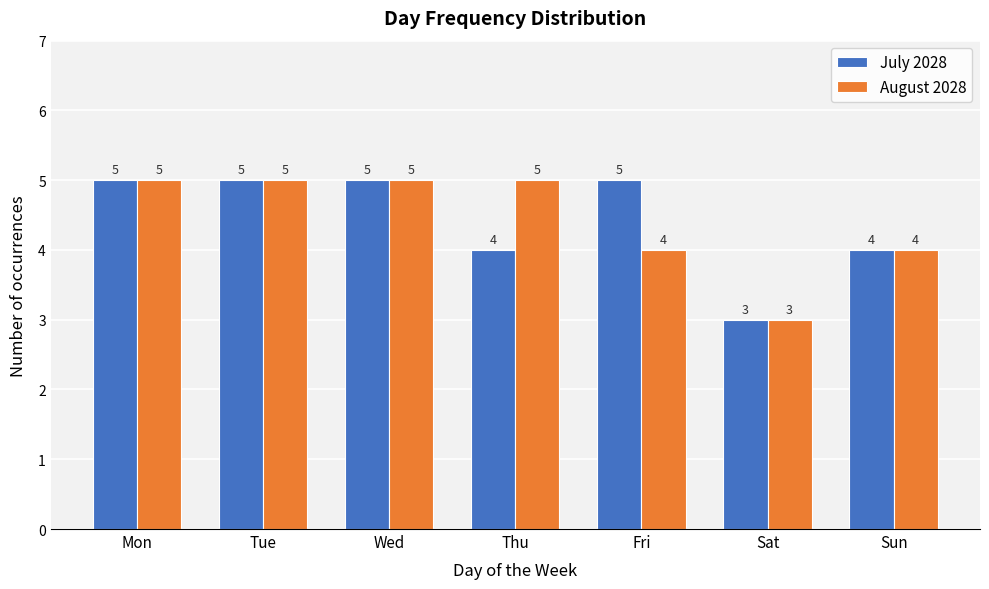

Reading left to right, transcribe all the data shown in this chart.

July 2028: 5	5	5	4	5	3	4
August 2028: 5	5	5	5	4	3	4